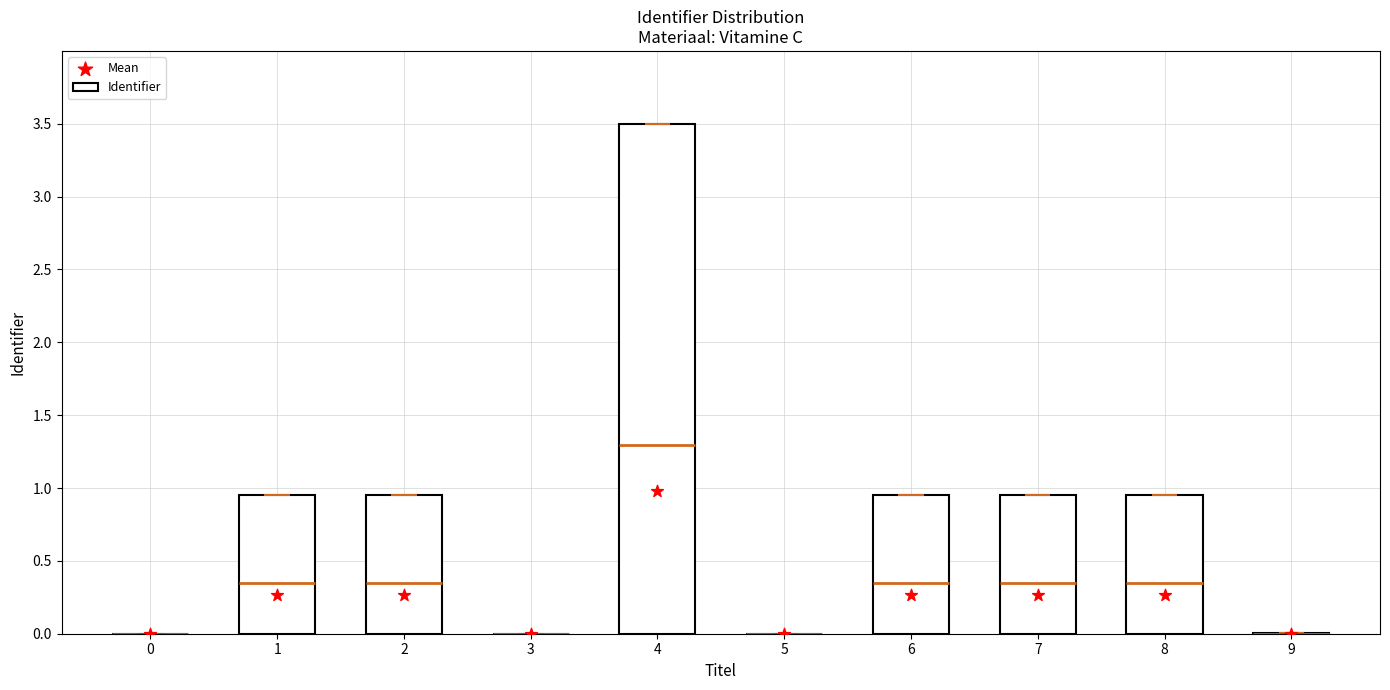

Which series has the largest total across all categories?

Identifier